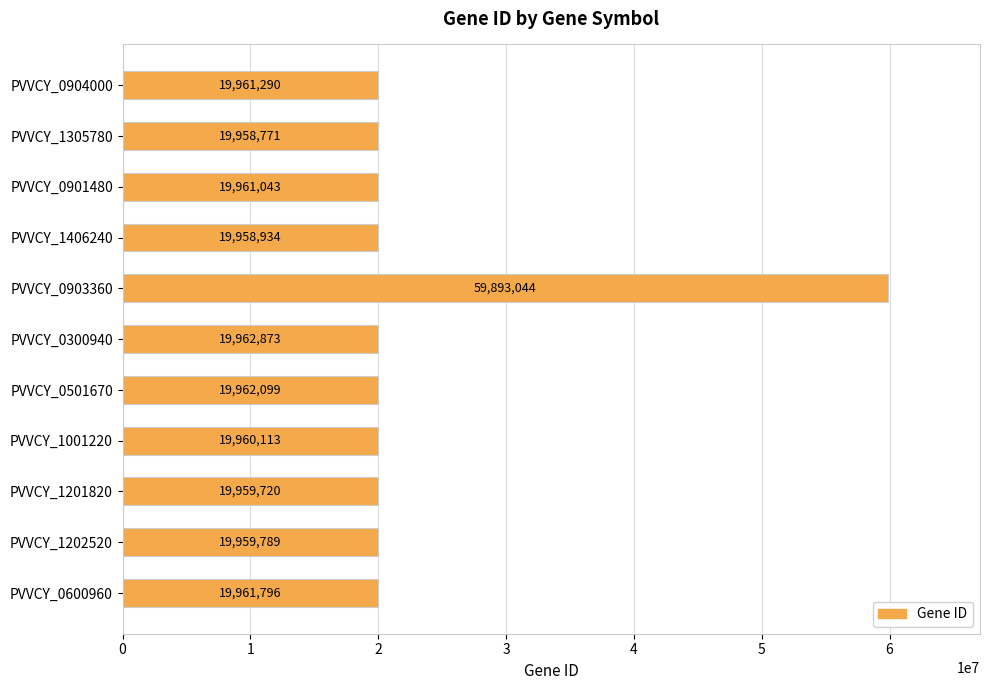

How many distinct data groups are displayed?

1